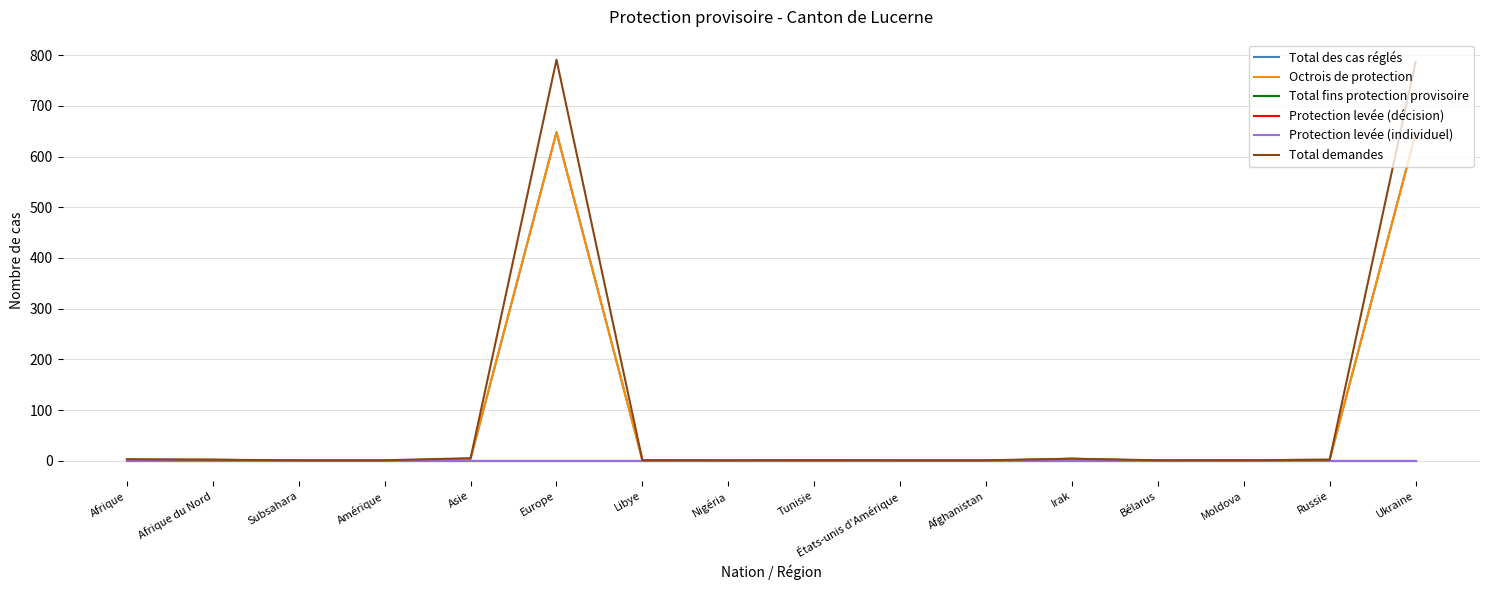

Between Afrique du Nord and Bélarus, which series saw the biggest shift?

Total des cas réglés